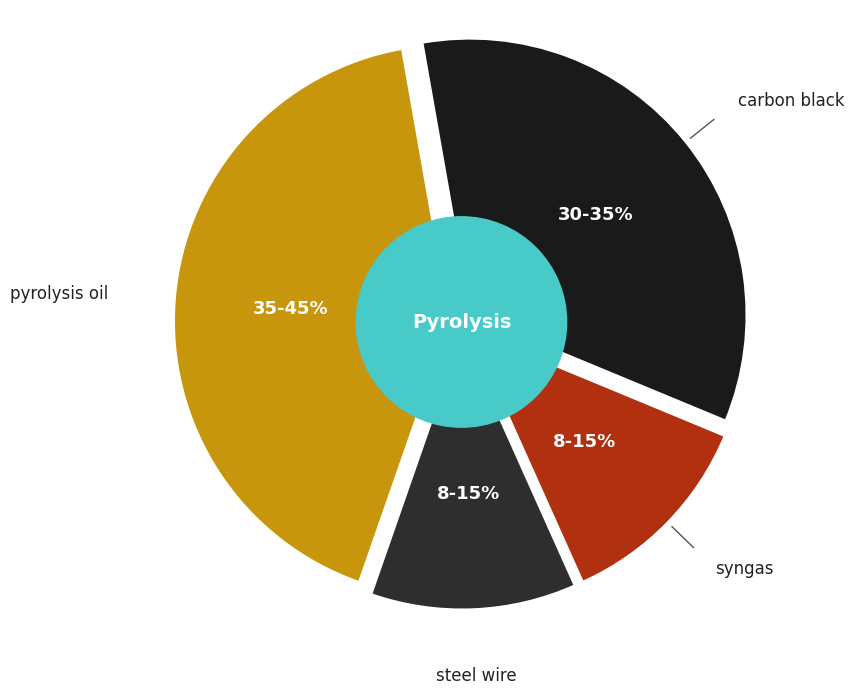

Is it true that Hour 1 is 25% of the pie?

False